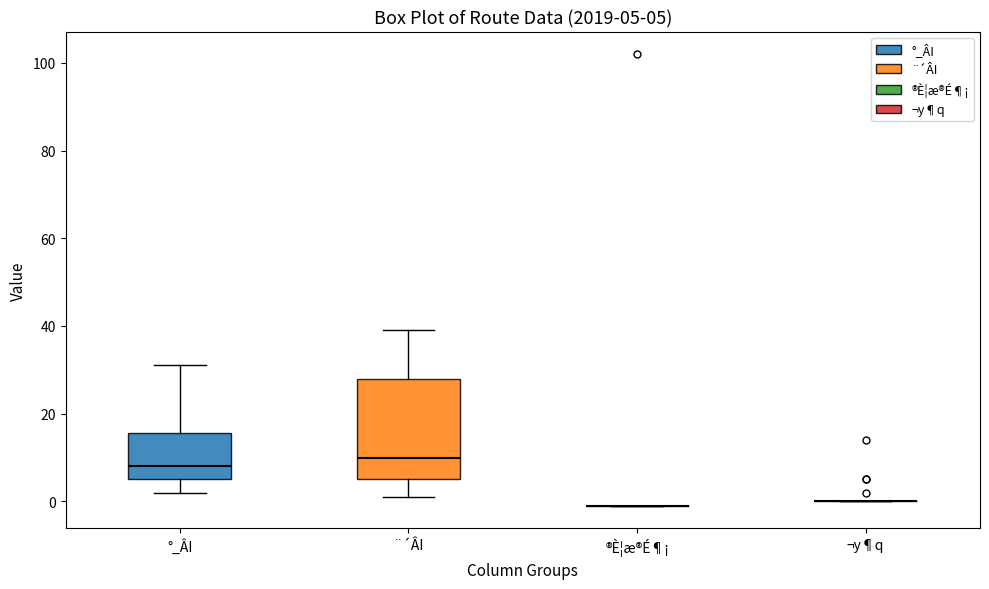

Comparing the boxes themselves (not the whiskers), which one is the tallest?

¨´ÂI